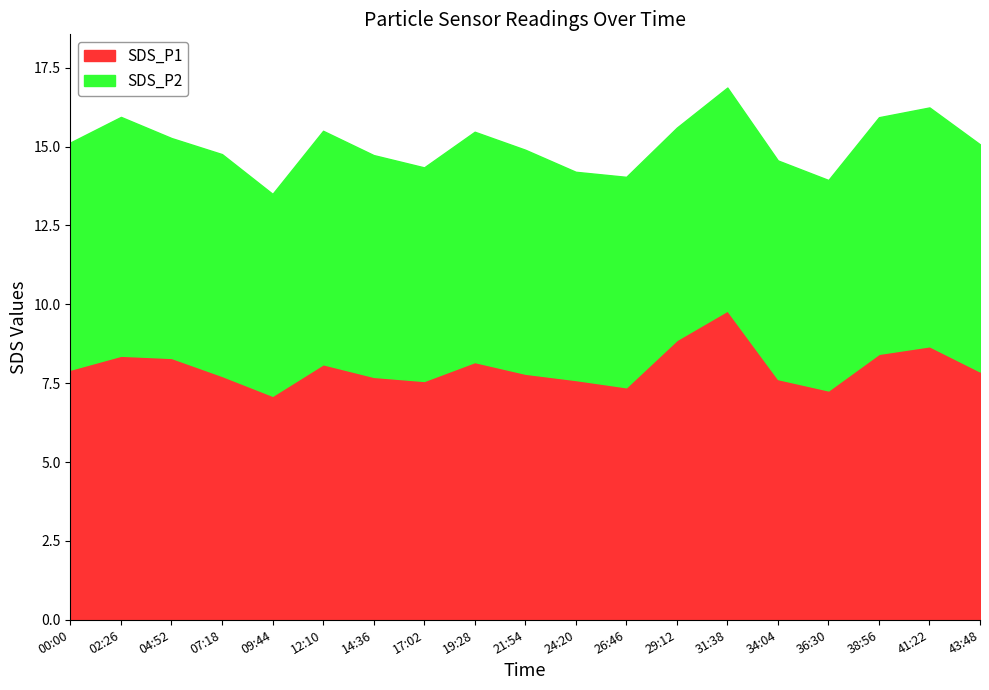

Which category has the lowest value in the SDS_P2 series?

09:44